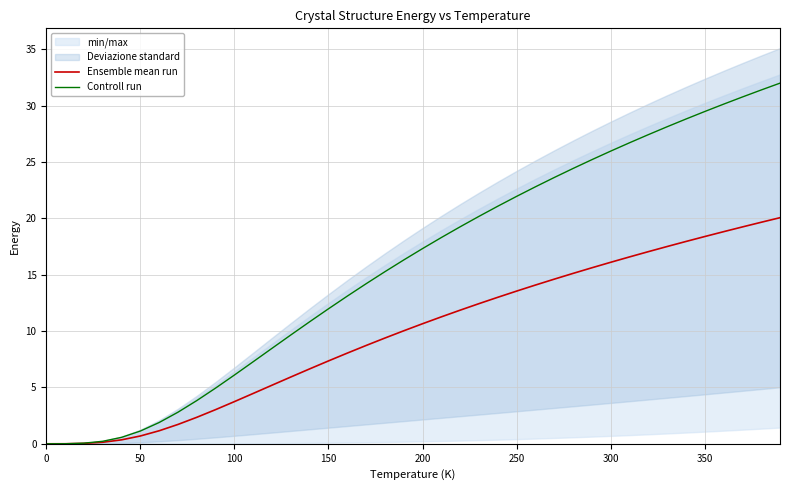

True or false: Ensemble mean run has a value of 7.8 at 39.

False